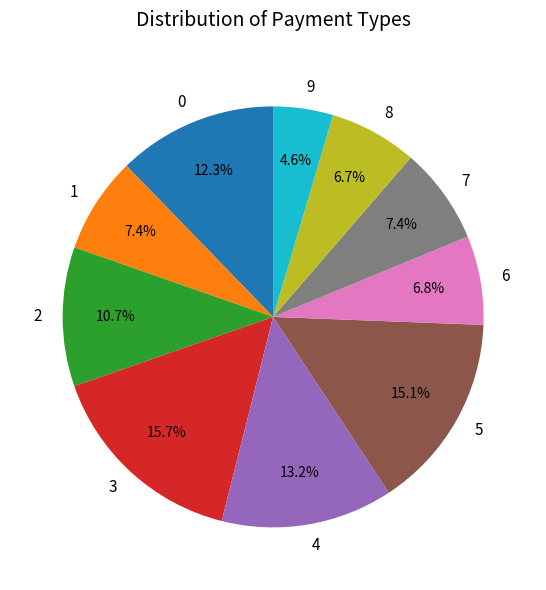

What percentage do 9 and 4 together represent?

17.8%